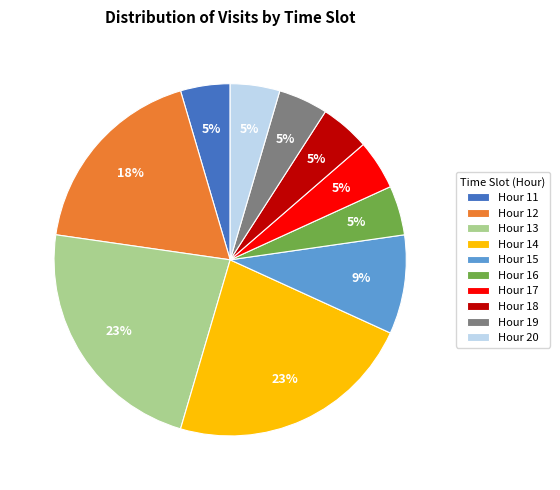

Count the number of slices in the pie.

10